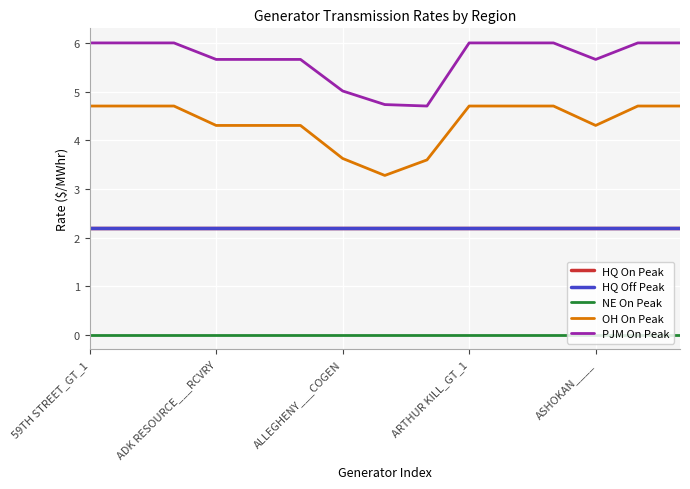

Does the chart have visible grid lines?

Yes